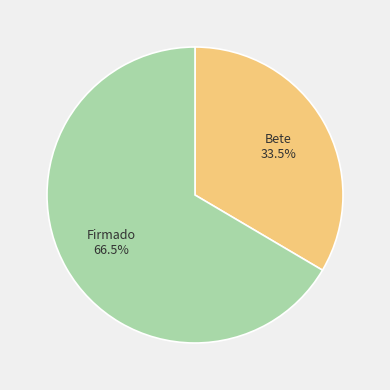

What percentage is NOT represented by Firmado?

33.5%